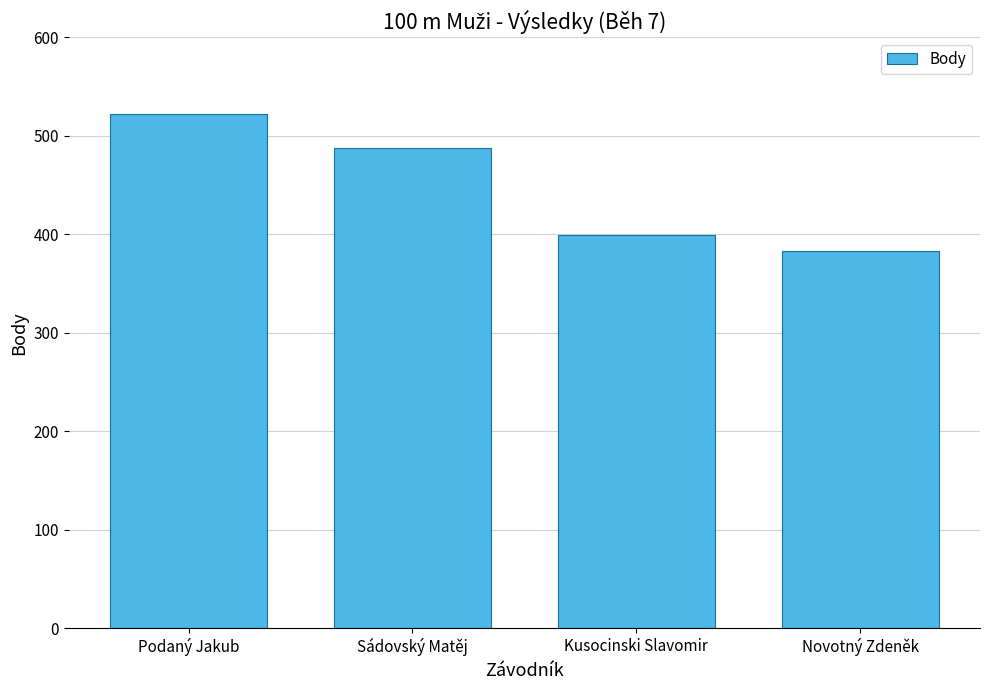

Which has a higher value, Novotný Zdeněk or Kusocinski Slavomir?

Kusocinski Slavomir